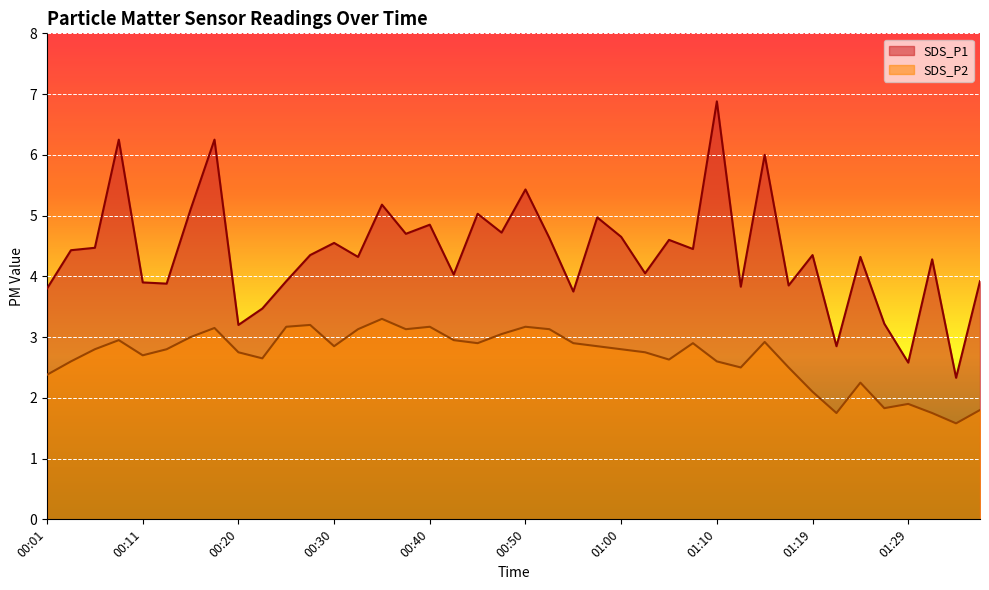

What is the total value across all series at 00:52?

7.8